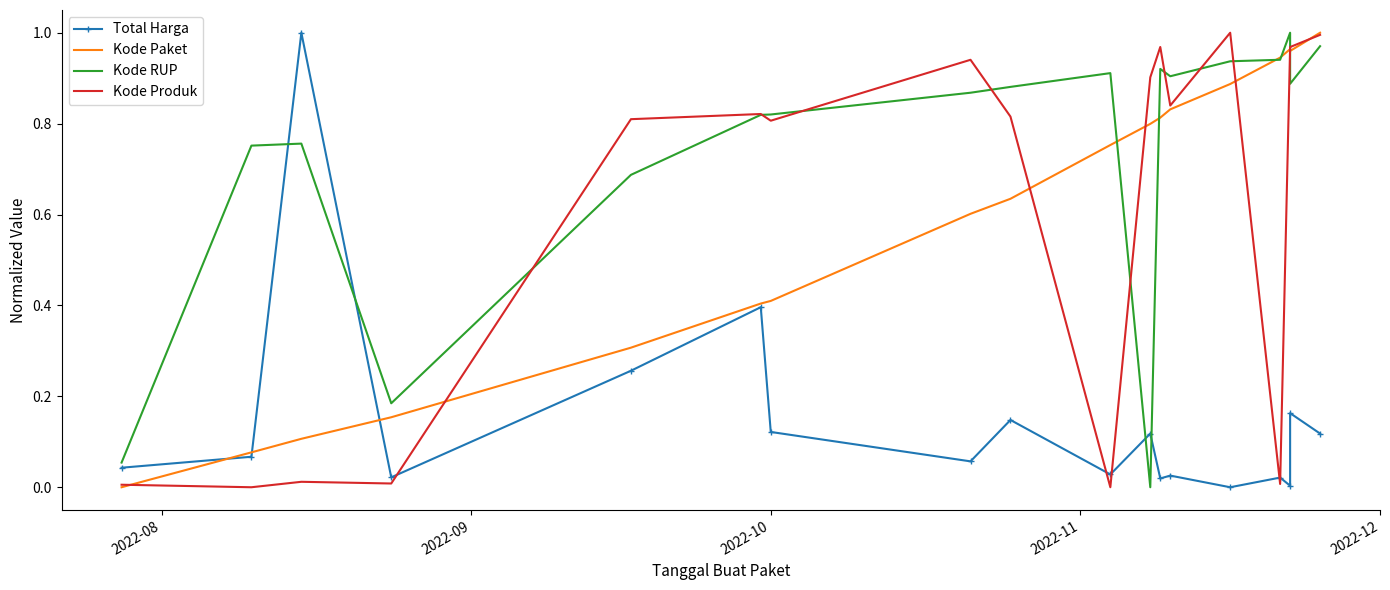

What is the difference between the maximum and minimum values in the Kode RUP series?

1.0